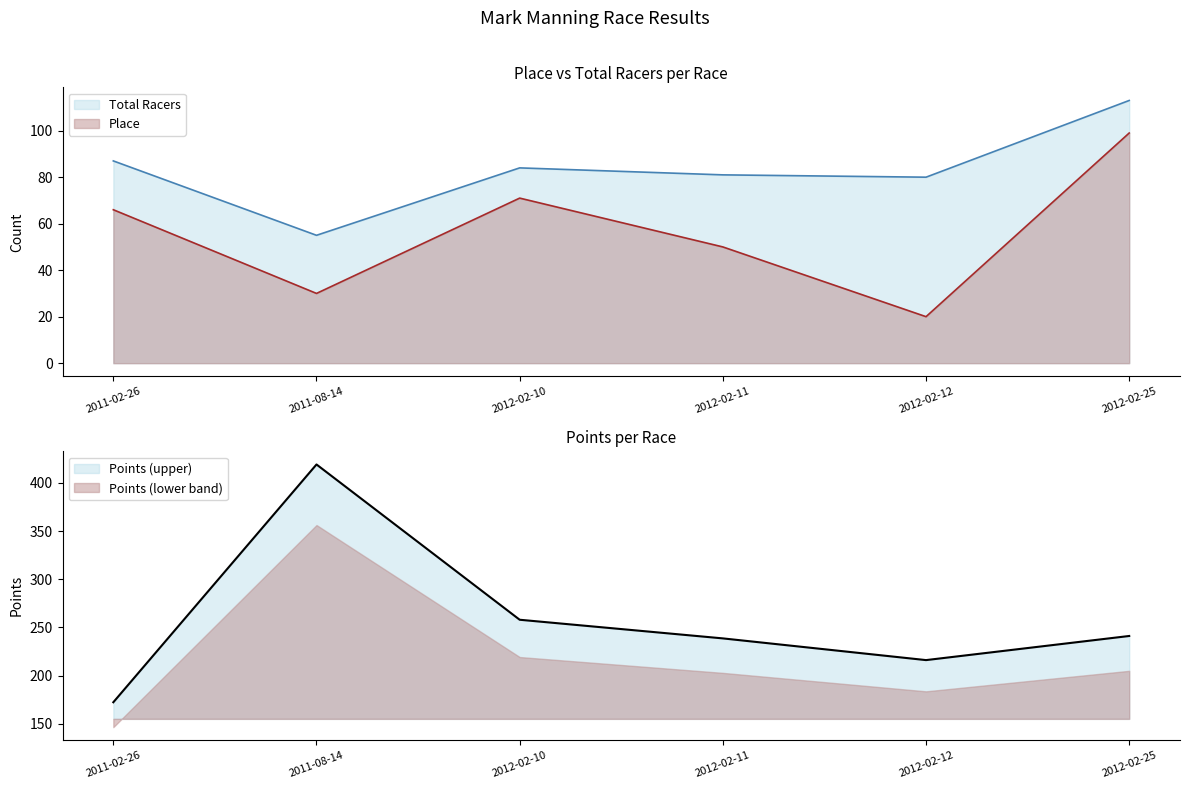

At which label does Points reach its peak?

2011-08-14